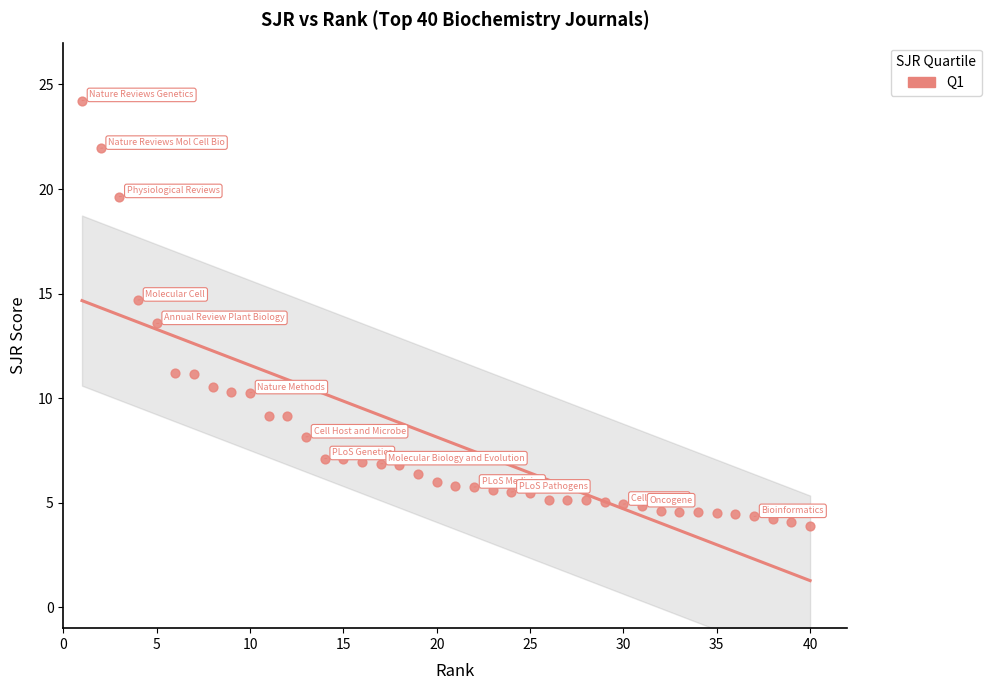

What is the range of X values (max minus min)?

39.0